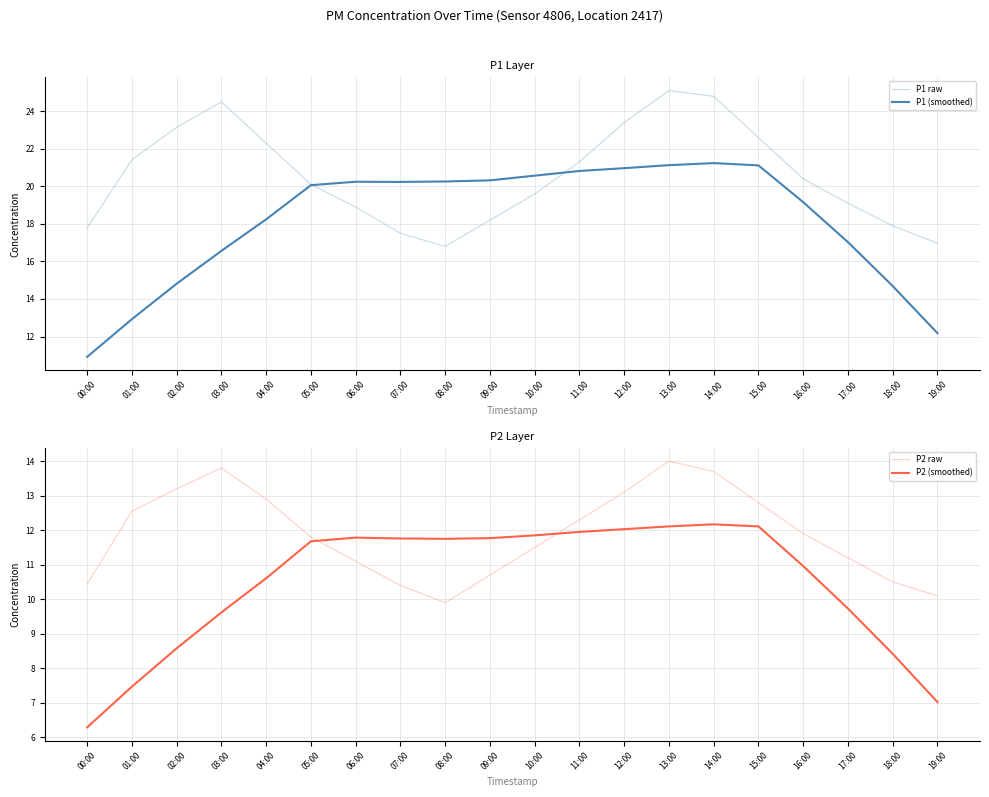

What is the difference between the maximum and second lowest values in the P2 (smoothed) series?

5.2